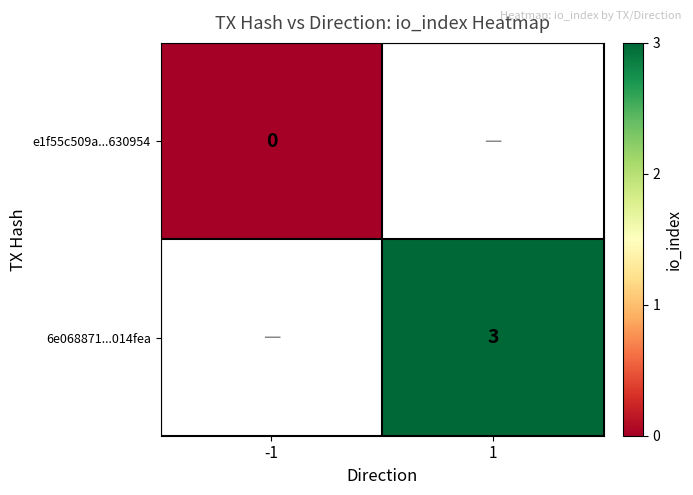

The value of 6e068871...014fea at 1 is 4. True or false?

False